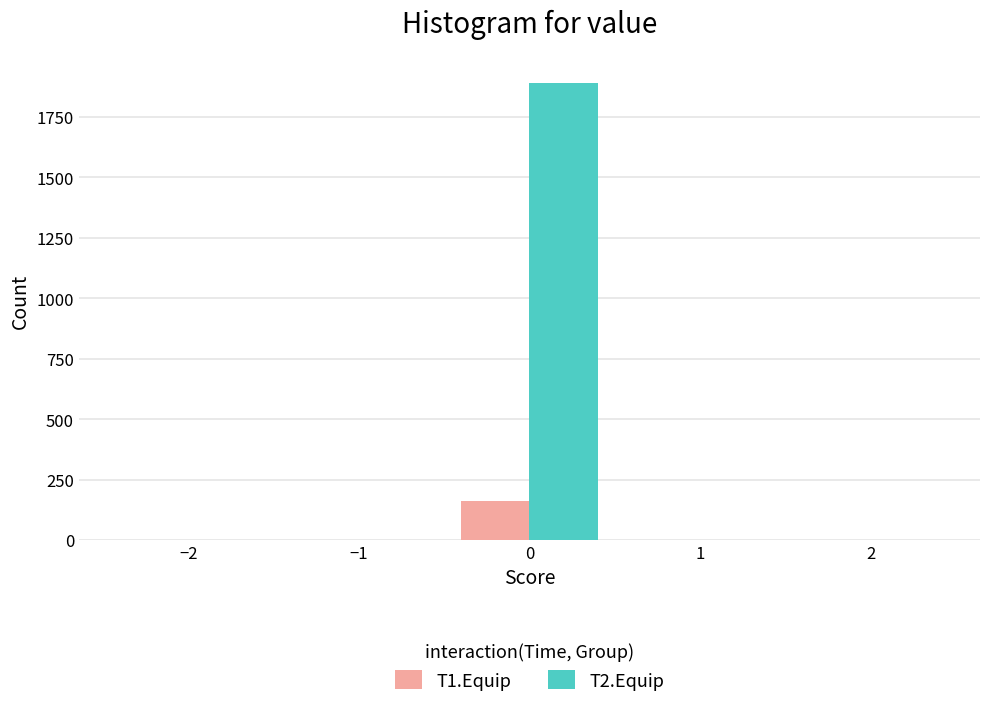

Reading left to right, list every range on the x-axis with the height of the bar of each series over it. The values are not printed on the chart, so give them approximately, as read against the axis.

-2.5 to -1.5: T1.Equip=0	T2.Equip=0
-1.5 to -0.5: T1.Equip=0	T2.Equip=0
-0.5 to 0.5: T1.Equip=150	T2.Equip=1900
0.5 to 1.5: T1.Equip=0	T2.Equip=0
1.5 to 2.5: T1.Equip=0	T2.Equip=0